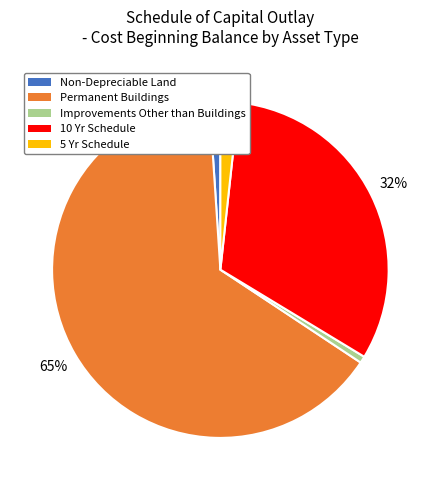

The 10 Yr Schedule slice represents 32% of the pie. True or false?

True